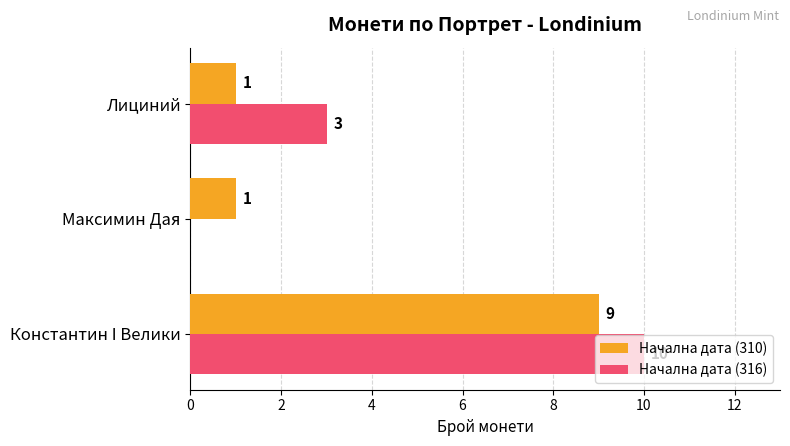

At which category is the sum across all series the highest?

Константин I Велики